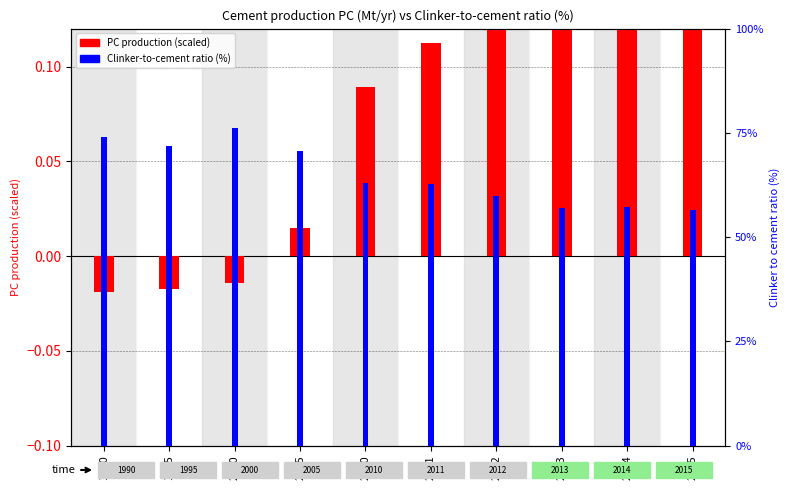

Rank the series at 2011 from lowest to highest value.

PC production (scaled), Clinker-to-cement ratio (%)